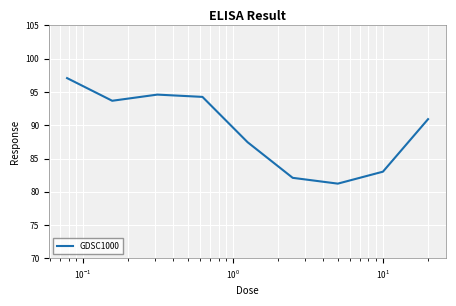

What is the smallest value displayed?

81.2